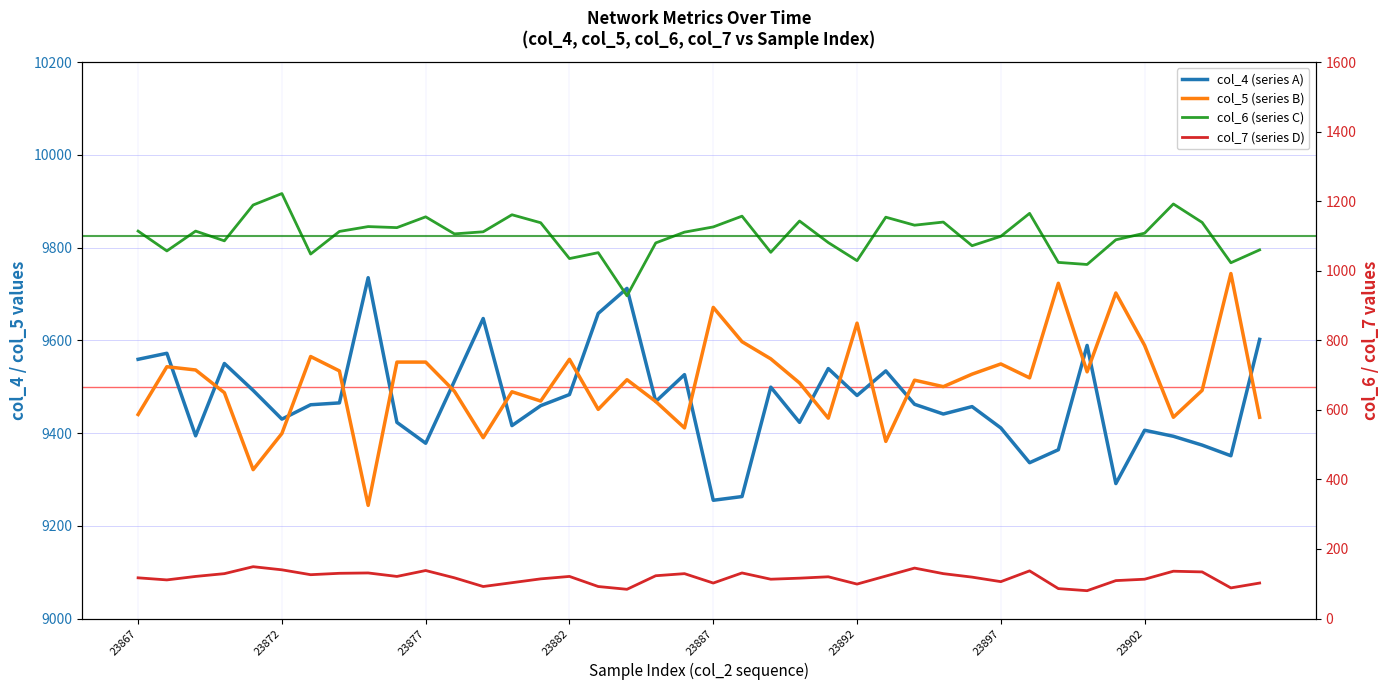

What is the difference between the maximum and minimum values in the col_6 (series C) series?

294